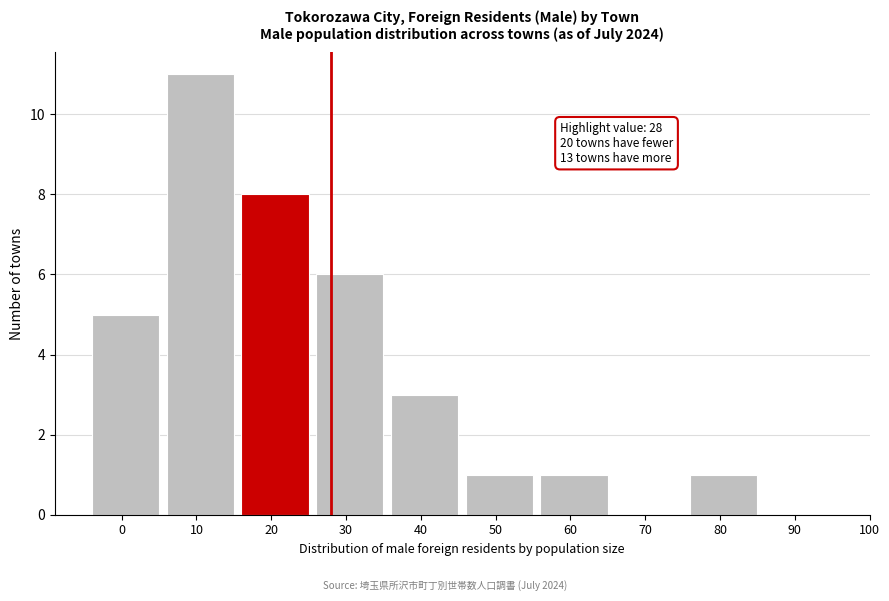

Reading left to right, what are all the values shown in this chart?

0=5	10=11	20=8	30=6	40=3	50=1	60=1	70=0	80=1	90=0